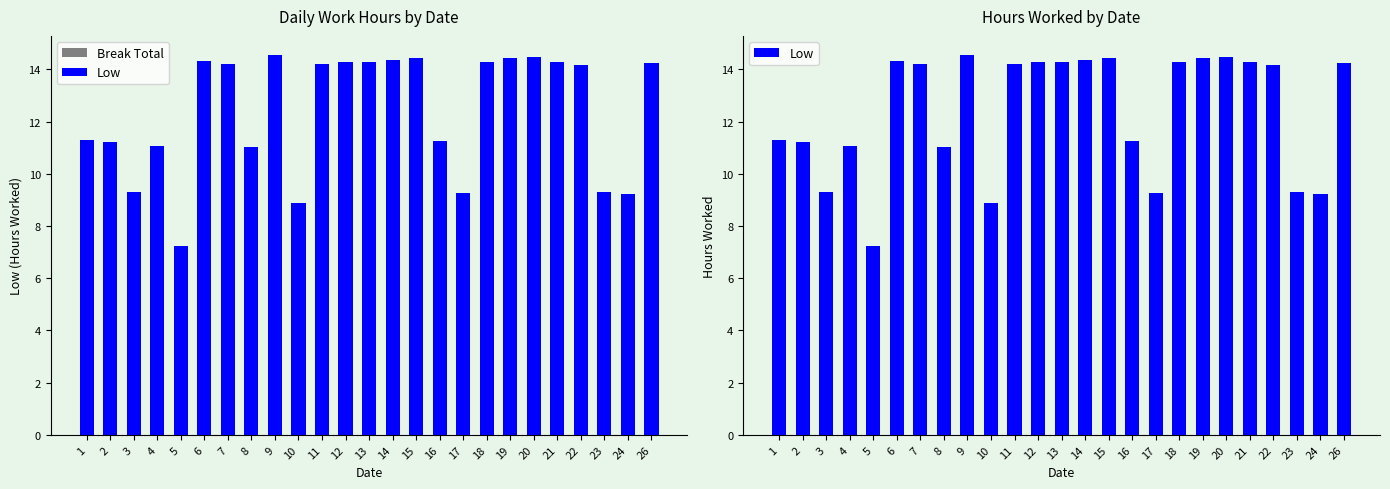

At which category does the chart reach its minimum across all series?

1